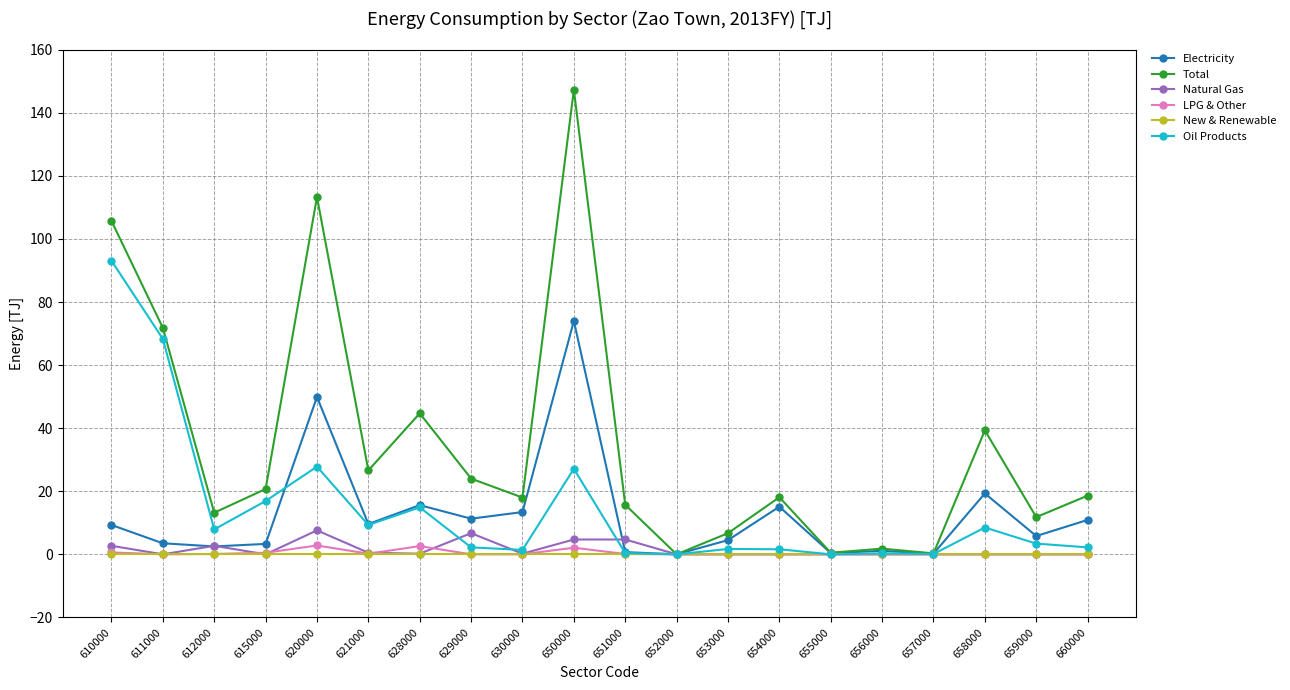

At which category does Oil Products reach its first local valley?

612000